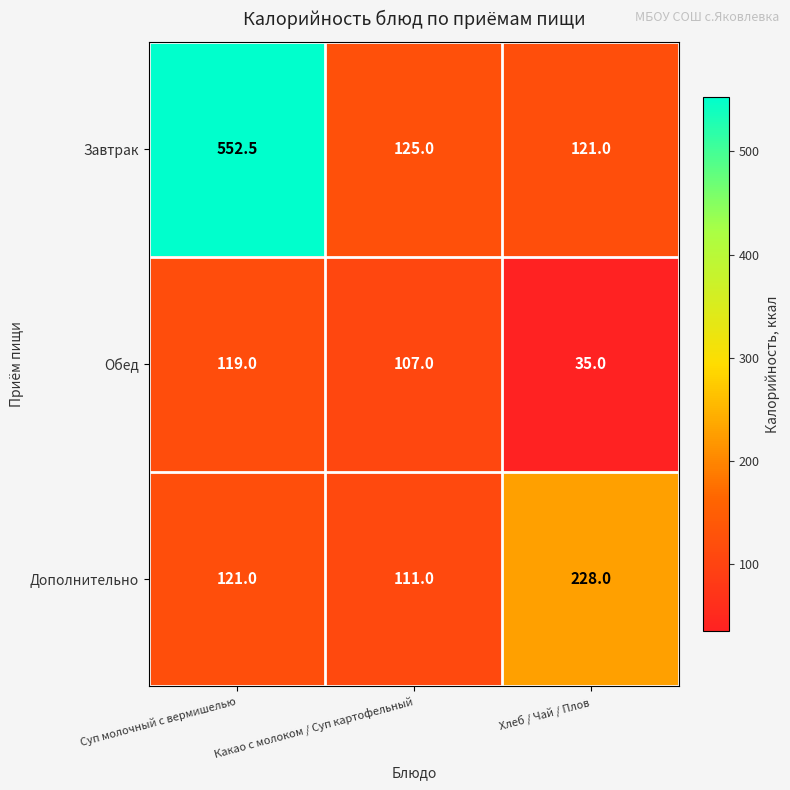

How many Обед values are between 35 and 119?

3